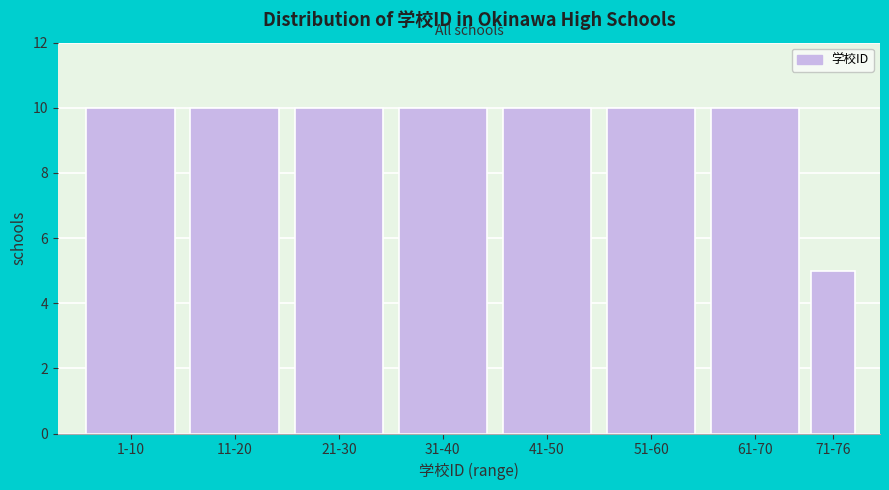

Reading left to right, transcribe all the data shown in this chart.

10	10	10	10	10	10	10	5